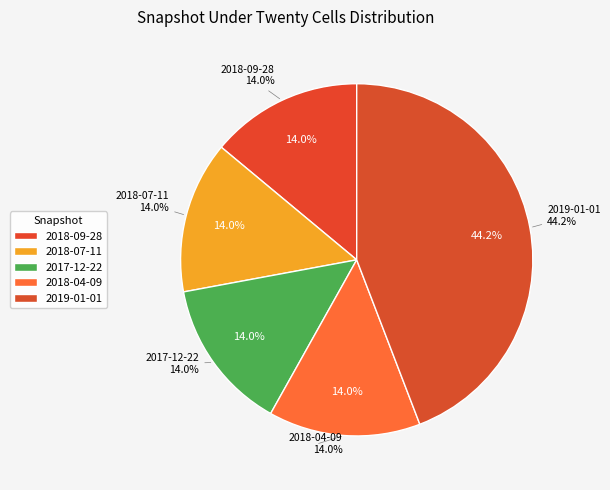

What percentage is the 2019-01-01 slice, to the nearest percent?

44%